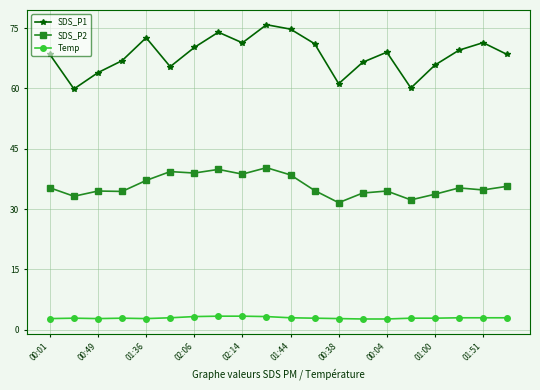

What is the average value of the Temp series?

3.0